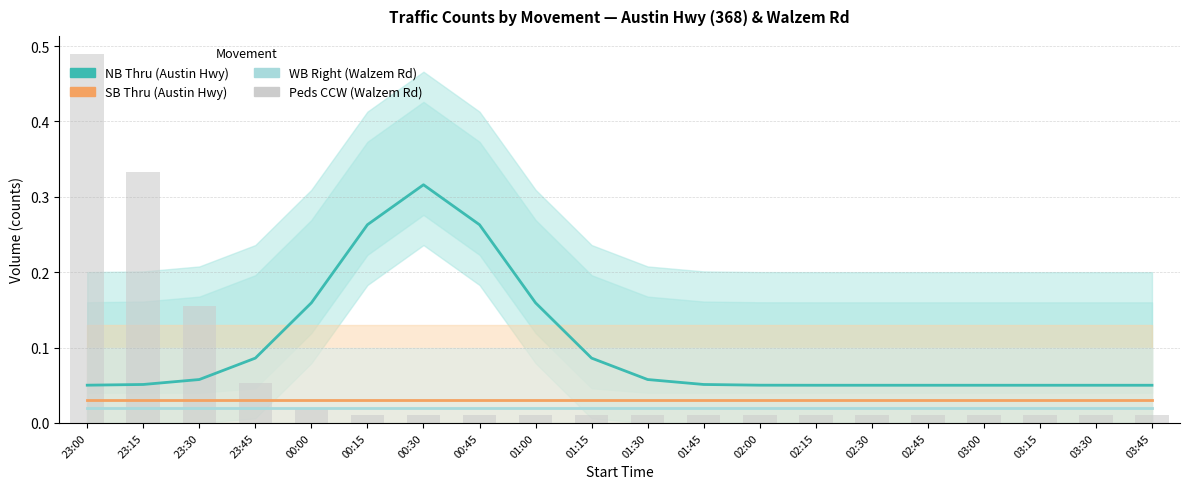

Which has a higher value, 23:45 or 02:00?

23:45